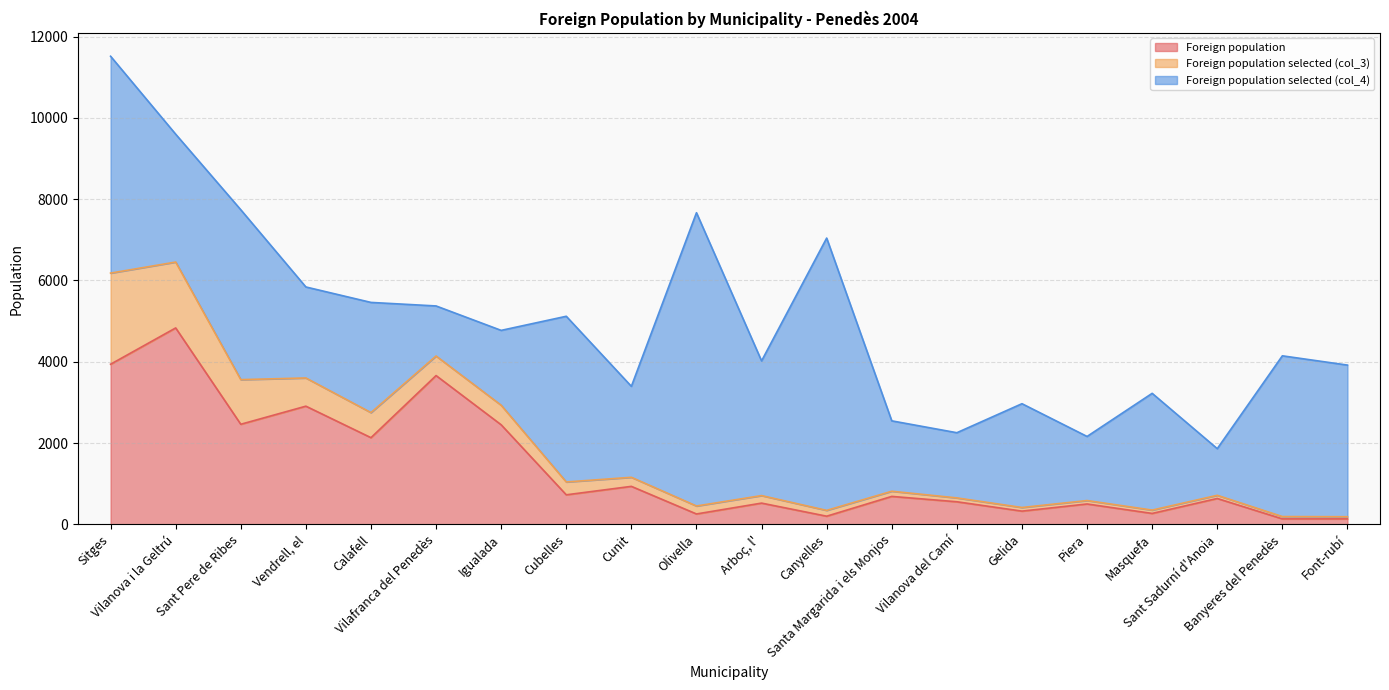

Which has a higher value, Vilanova del Camí or Sant Pere de Ribes?

Sant Pere de Ribes